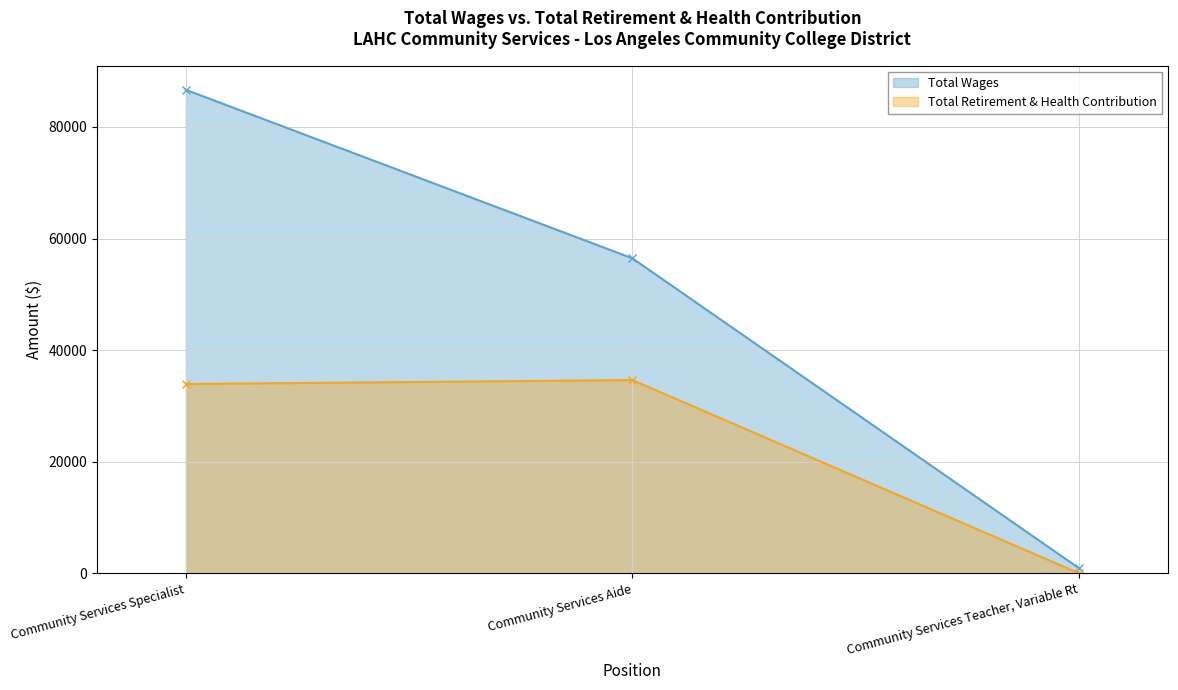

The Total Wages series shows 146212 at Community Services Specialist. True or false?

False